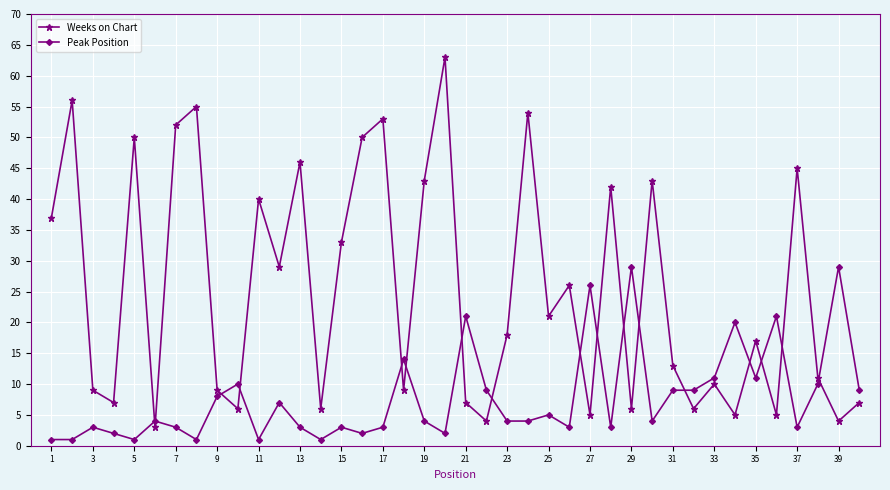

True or false: Weeks on Chart and Peak Position intersect in this chart.

True